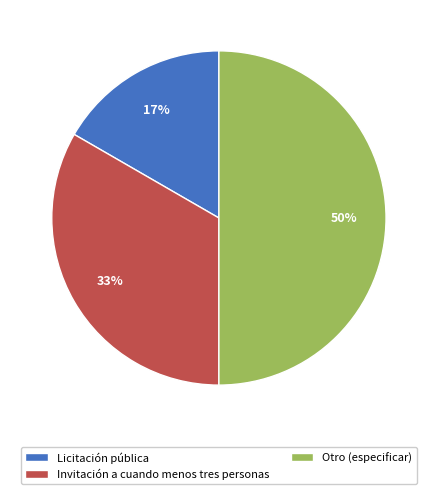

To the nearest percent, what portion does Otro (especificar) represent?

50%